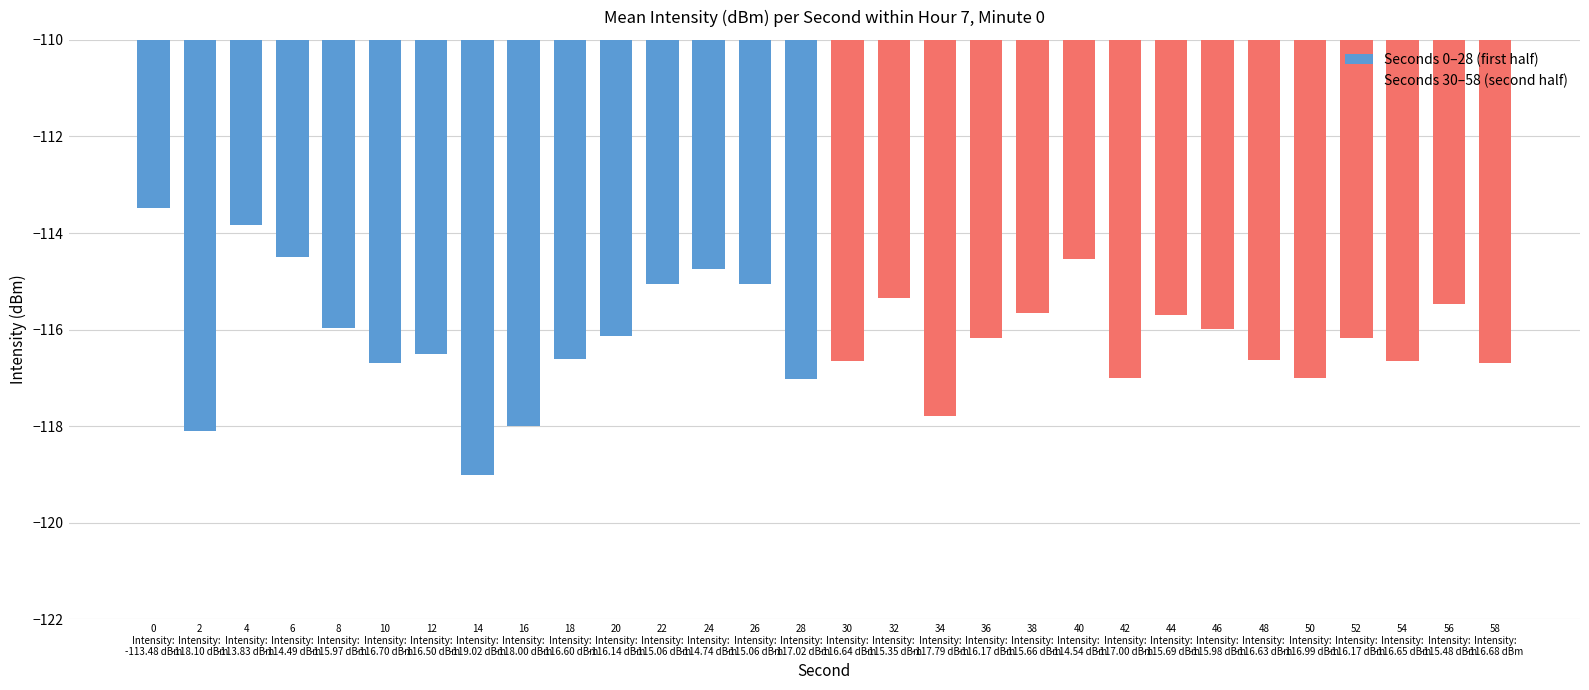

What is the difference between the second highest and minimum values in the Seconds 30–58 (second half) series?

2.4